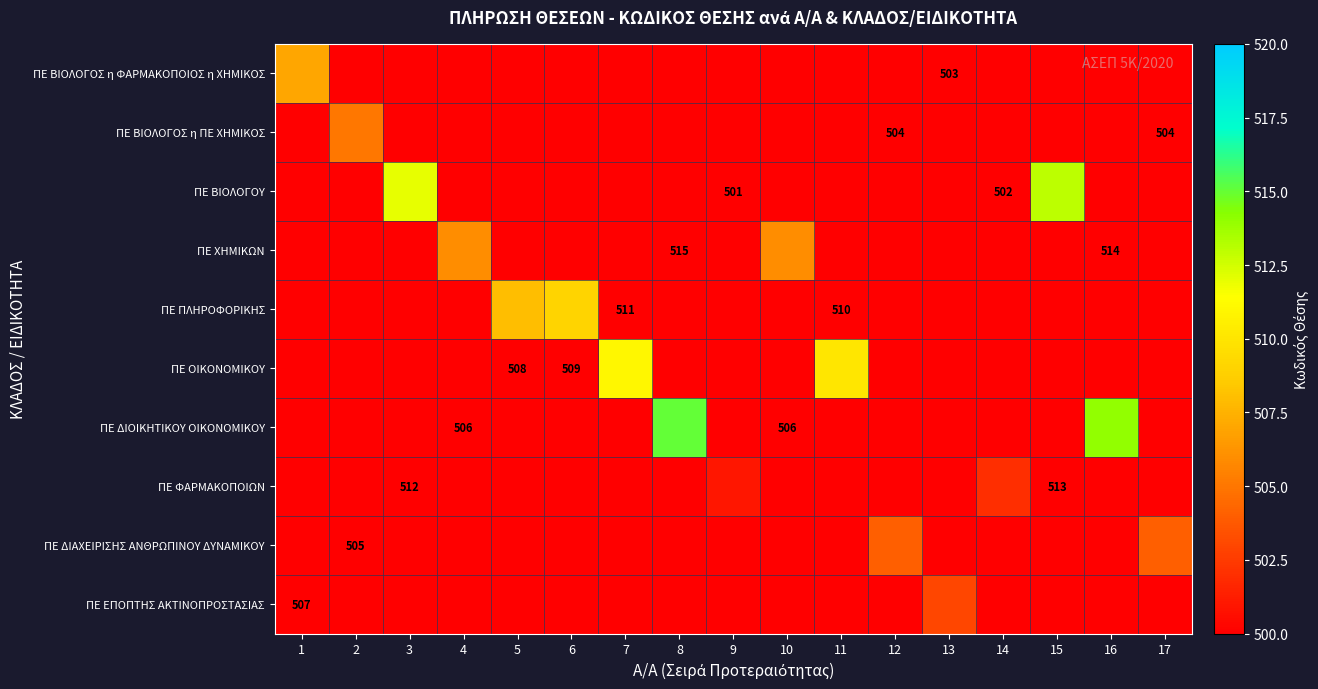

What is the minimum value shown in the chart?

501.0